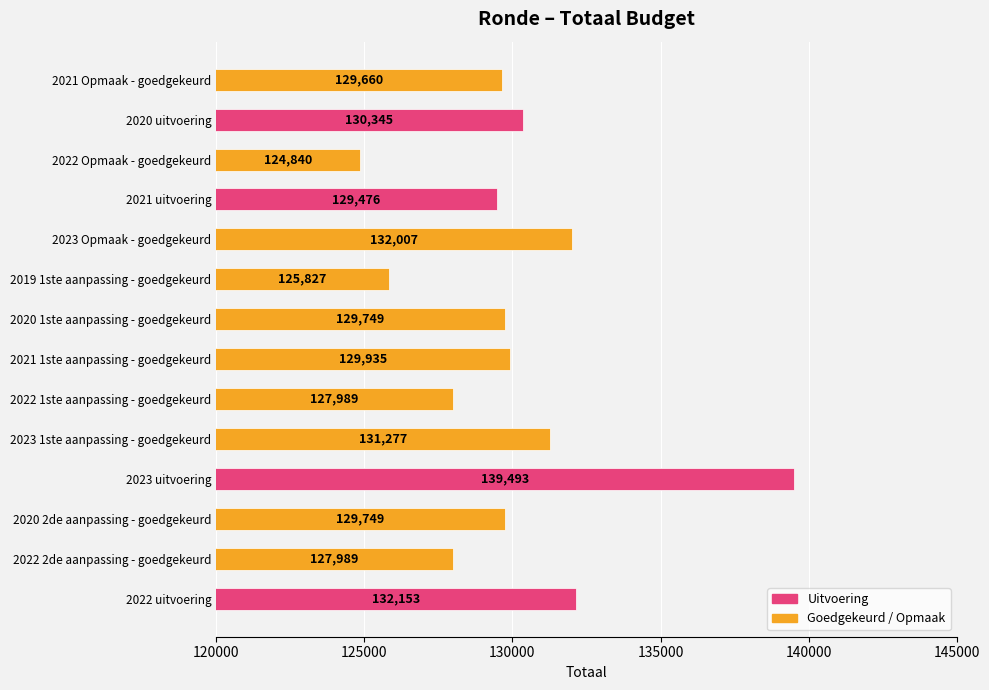

Approximately how many times larger is the value at 2020 2de aanpassing - goedgekeurd compared to 2023 uitvoering?

0.9